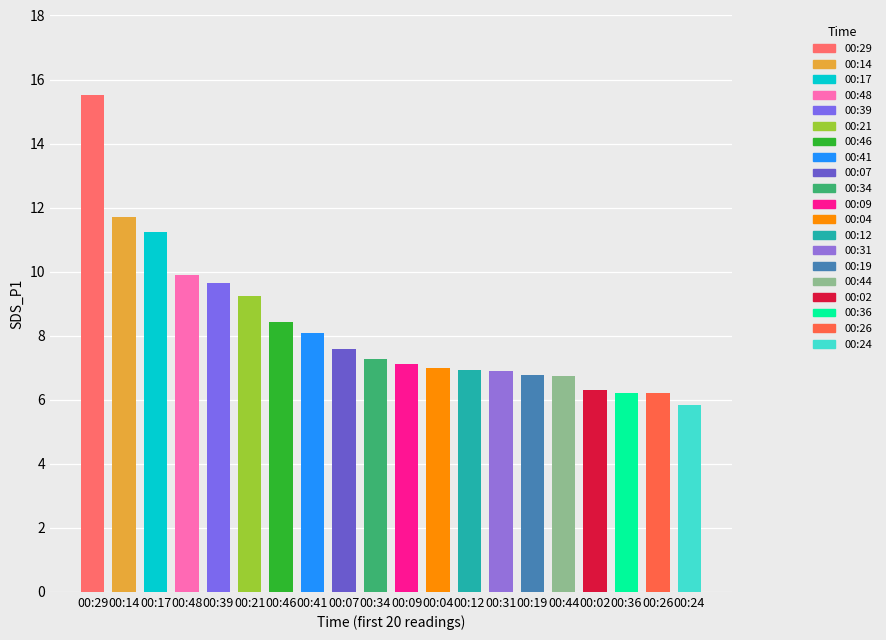

Where is the data nearest to the value 10?

00:48